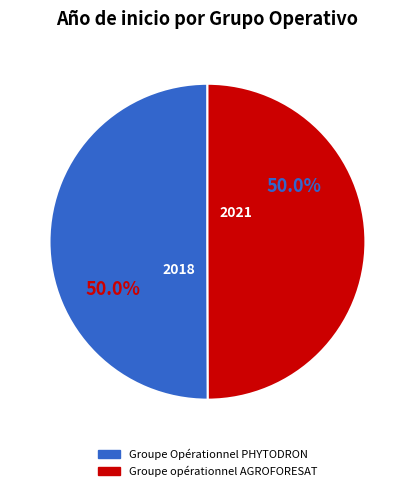

How many segments does this pie chart have?

2